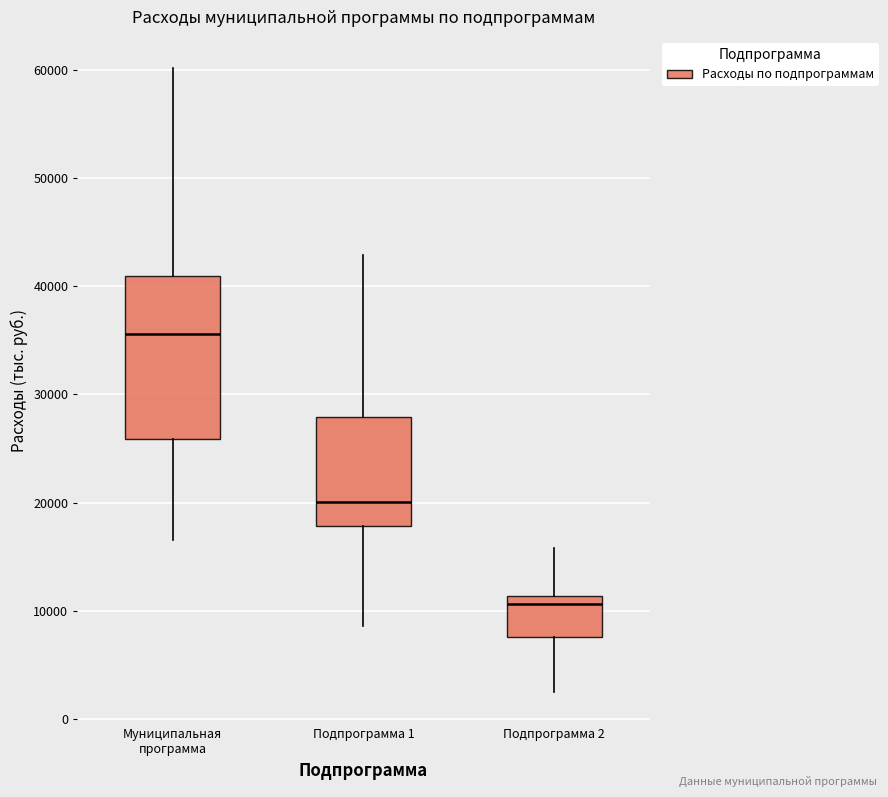

Which box has the highest median line?

Муниципальная программа